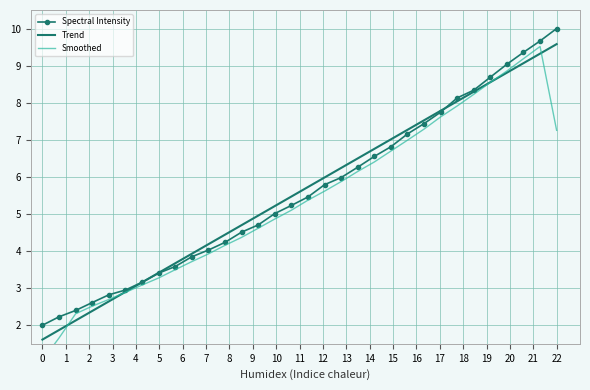

How many times do Spectral Intensity and Trend cross each other?

2